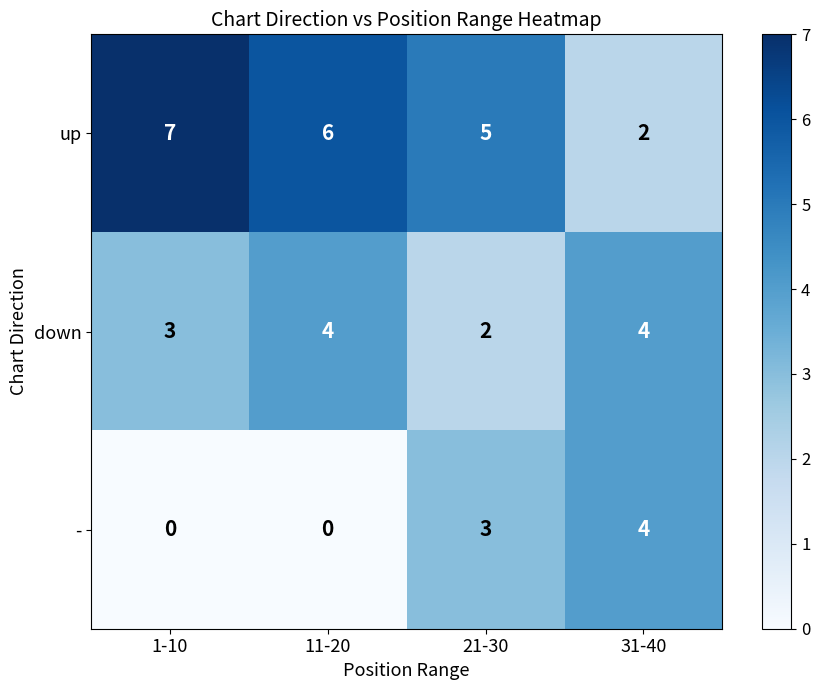

Which series has the largest total across all categories?

up